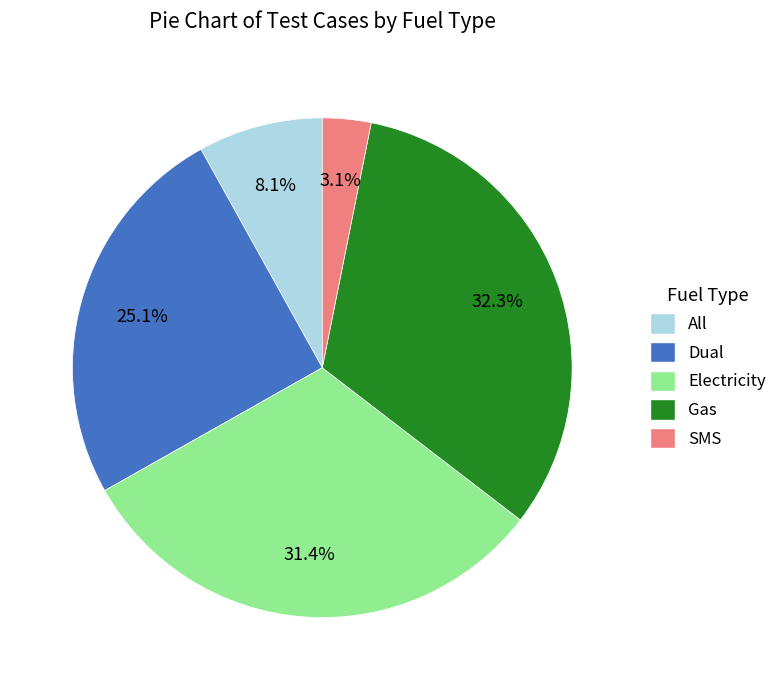

Which slice is the largest?

Gas